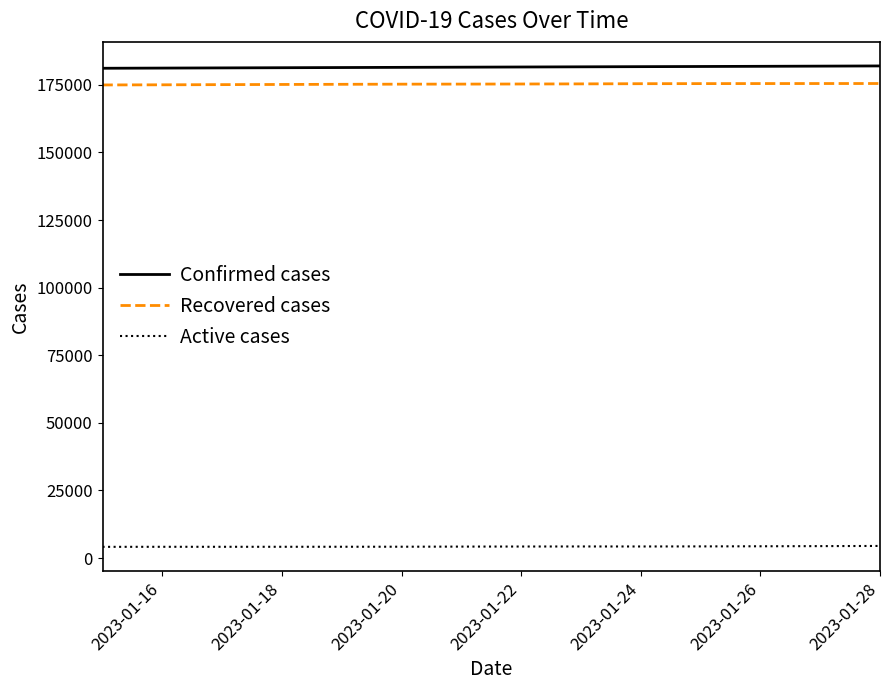

True or false: Recovered cases and Confirmed cases cross at least once.

False